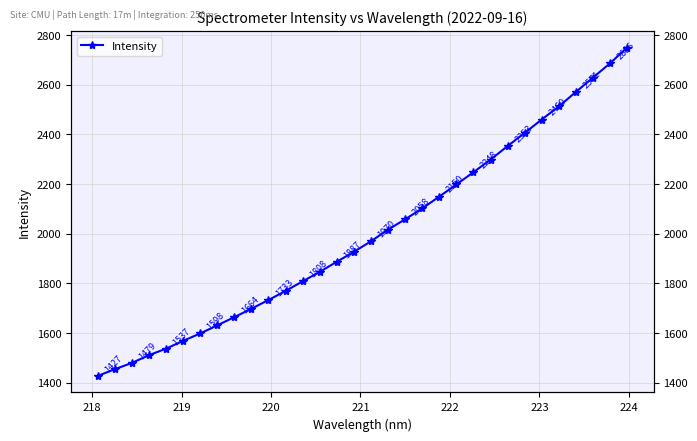

Reading right to left, list all the values displayed in this chart.

2750.2	2686.4	2628.9	2571.0	2512.9	2460.2	2406.1	2353.2	2298.5	2247.8	2198.5	2149.8	2101.9	2058.2	2016.5	1969.8	1927.2	1887.3	1846.4	1808.2	1769.6	1733.1	1697.8	1663.9	1630.9	1598.2	1568.3	1536.9	1510.5	1479.3	1454.0	1426.8